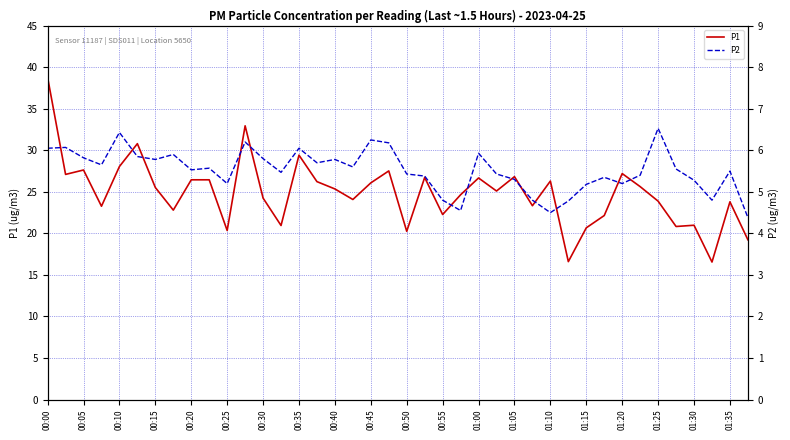

List the series in order of their overall mean, lowest first.

P2, P1